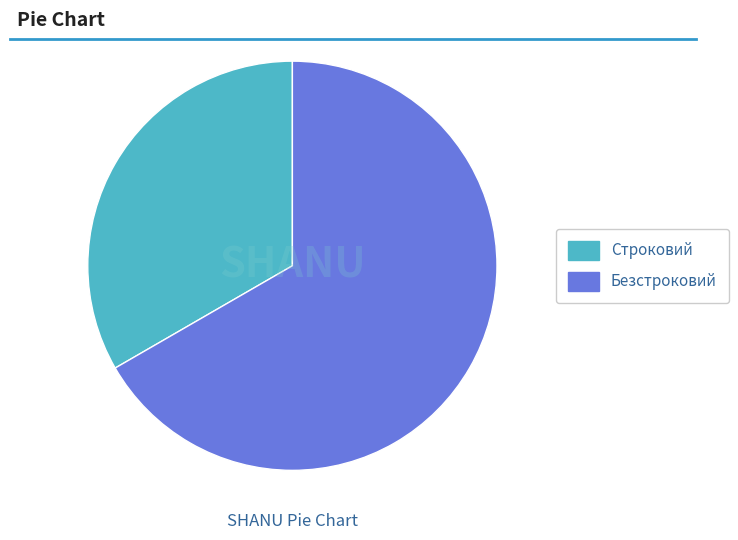

What is the largest slice in the pie chart?

Безстроковий